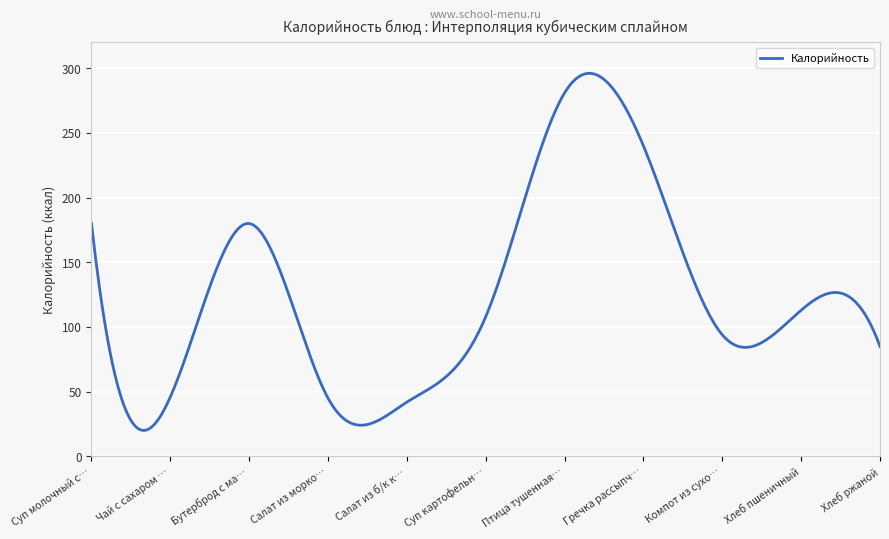

What is the greatest value displayed?

296.1